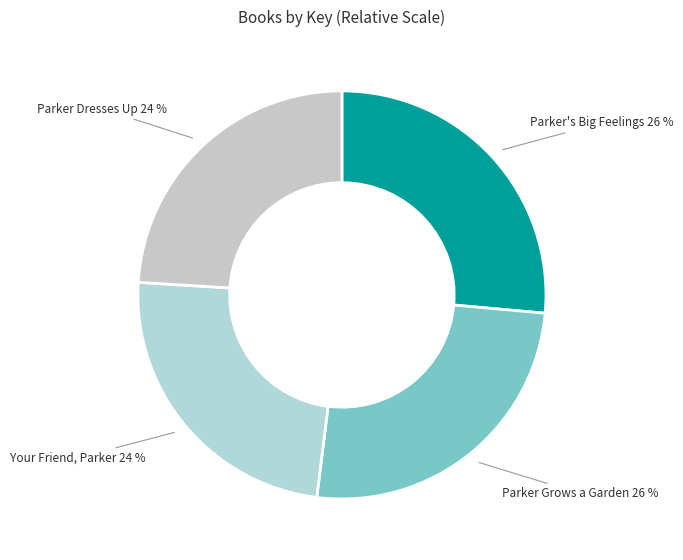

Which has a higher value, Parker Grows a Garden or Your Friend, Parker?

Parker Grows a Garden